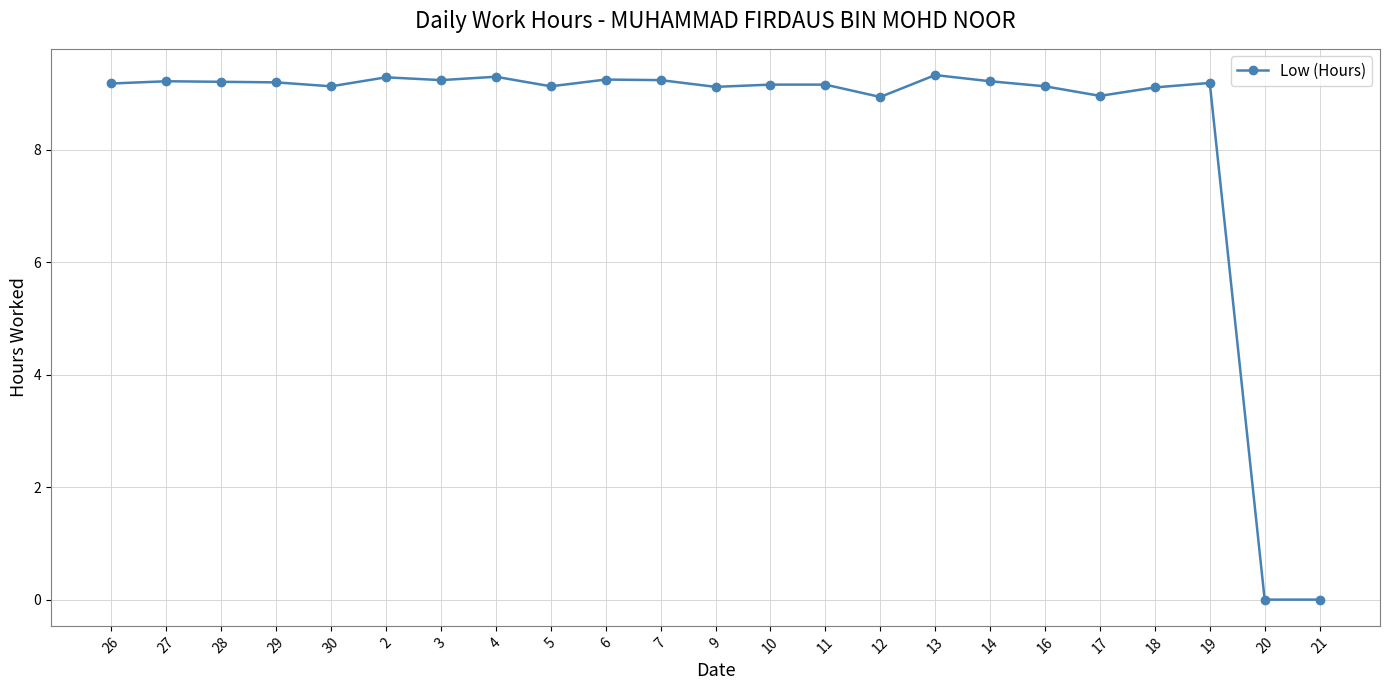

How many lines are shown in the chart?

1